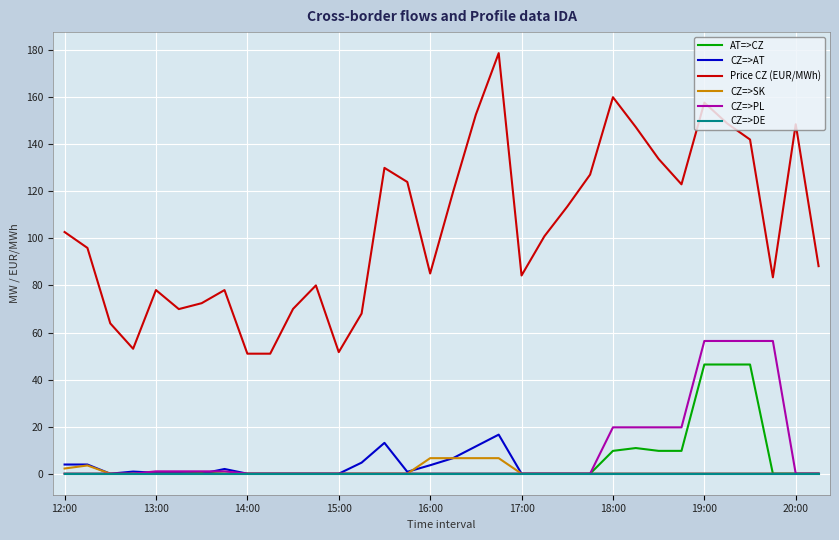

True or false: Price CZ (EUR/MWh) and CZ=>DE intersect in this chart.

False